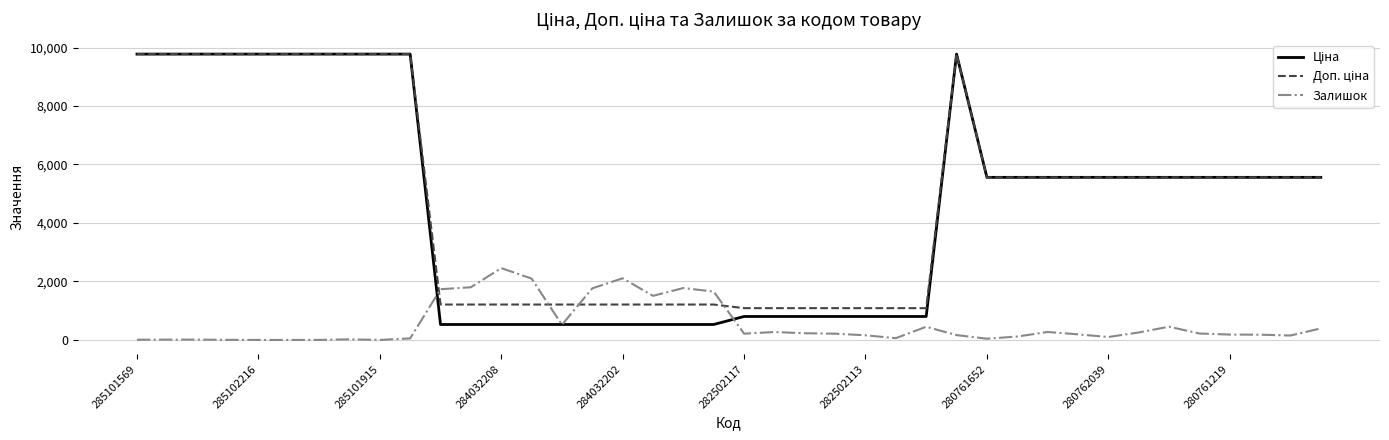

What is the greatest value displayed?

9775.5